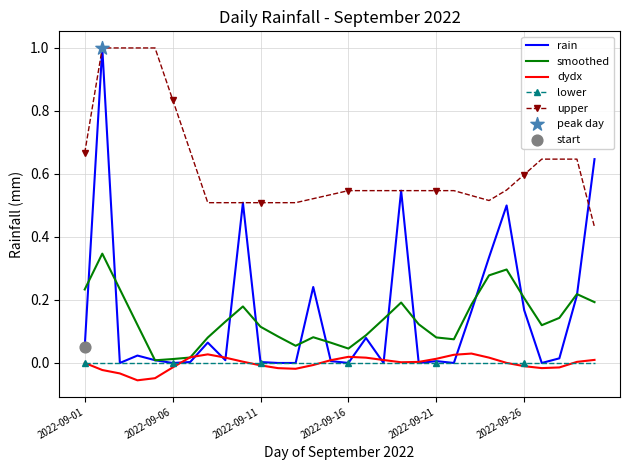

Which series has the largest range (max minus min)?

rain